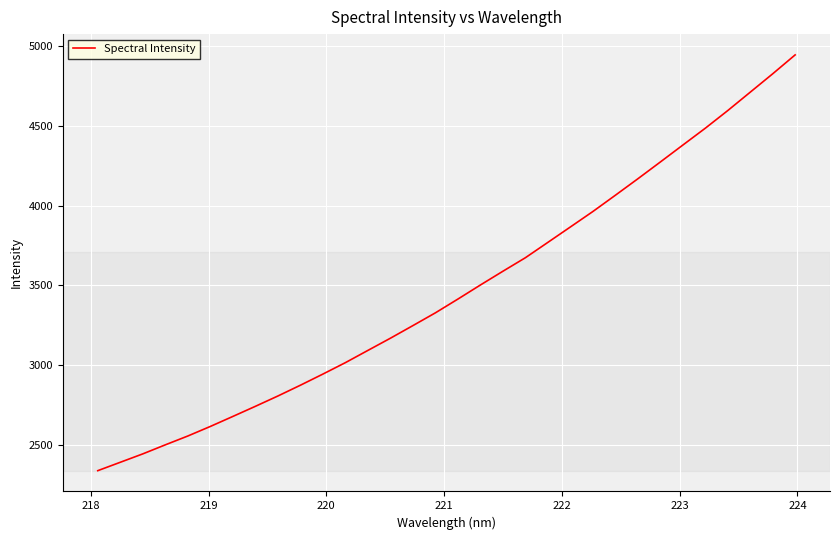

What is the minimum value shown in the chart?

2337.3